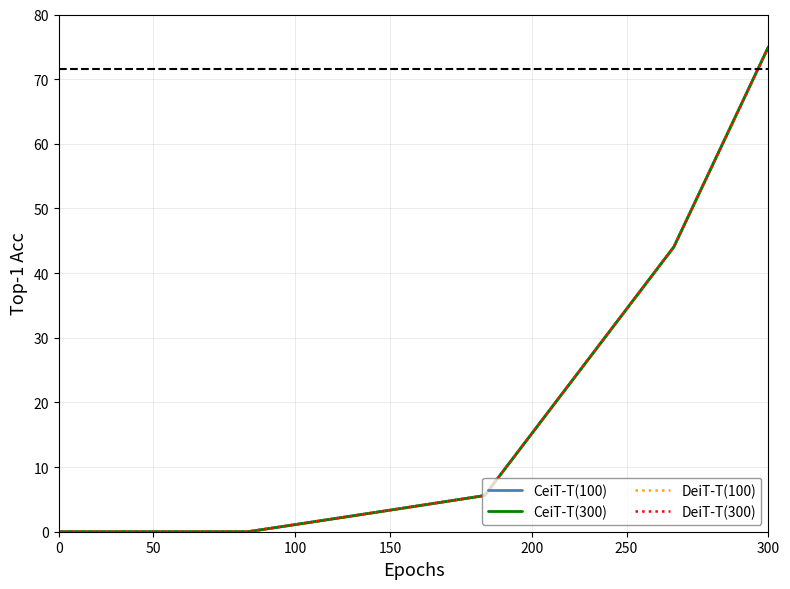

Does the chart have visible grid lines?

Yes